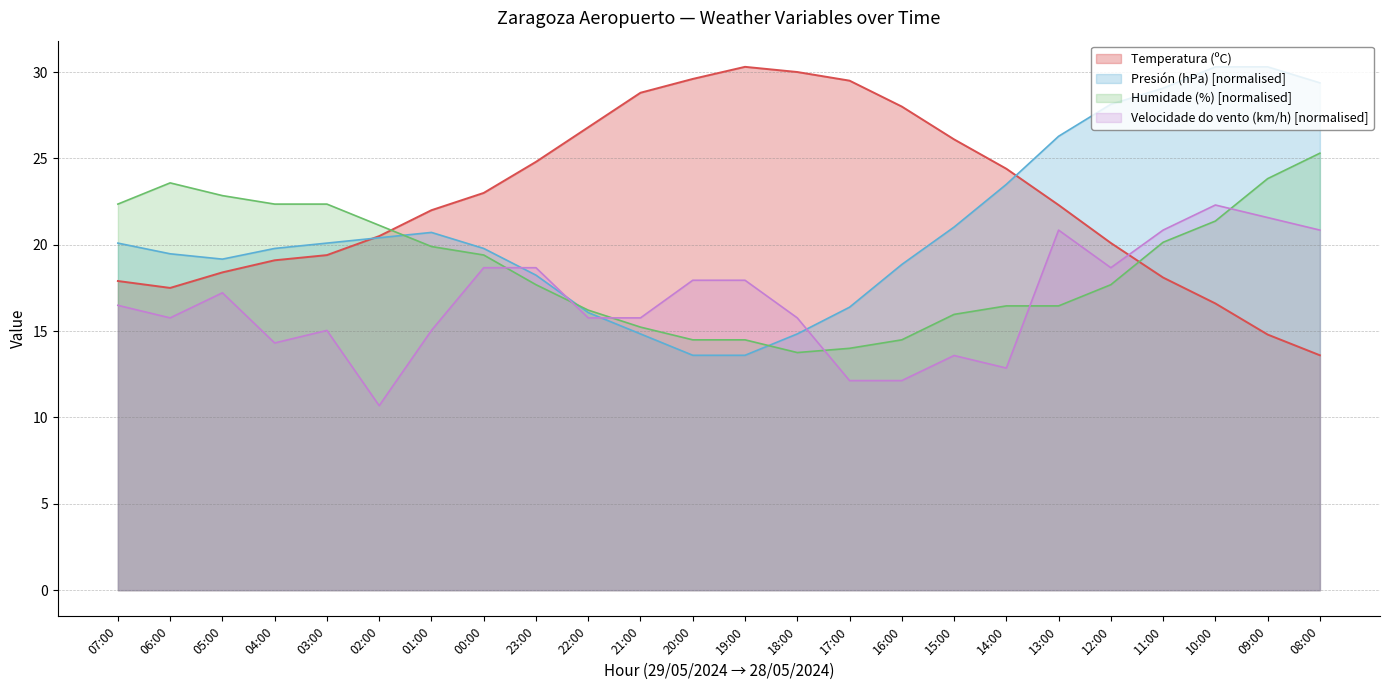

At how many categories does at least one series exceed 29?

8